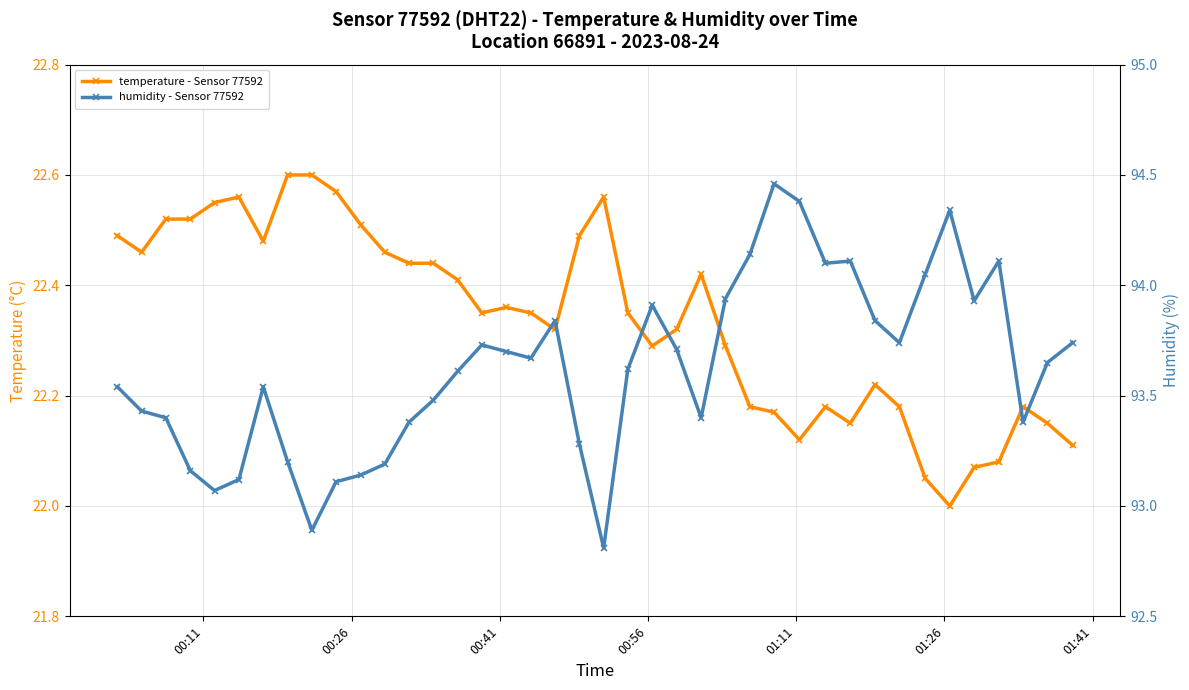

What is the difference between the second highest and minimum values in the temperature - Sensor 77592 series?

0.6